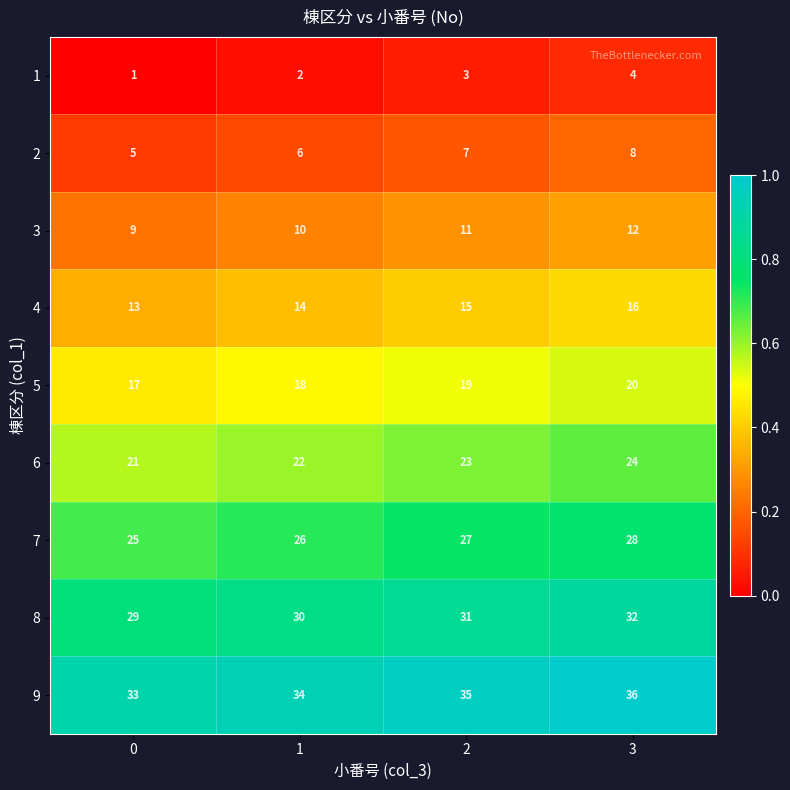

How many data points does each series have?

4